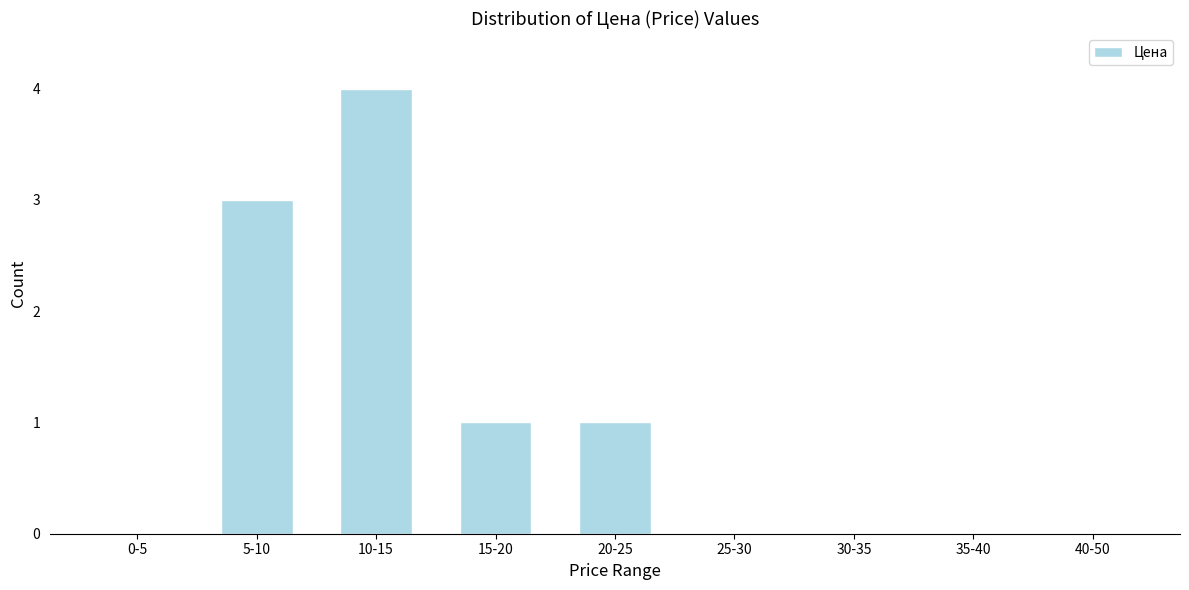

Reading left to right, list all the values displayed in this chart.

0-5=0	5-10=3	10-15=4	15-20=1	20-25=1	25-30=0	30-35=0	35-40=0	40-50=0